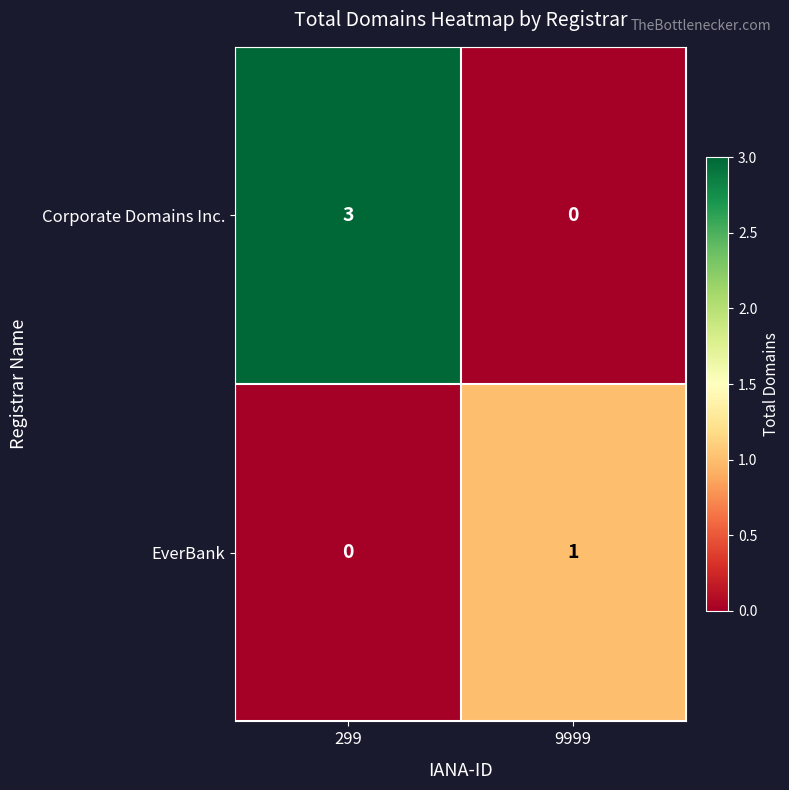

Reading left to right, transcribe all the data shown in this chart.

Corporate Domains Inc.: 299=3	9999=0
EverBank: 299=0	9999=1